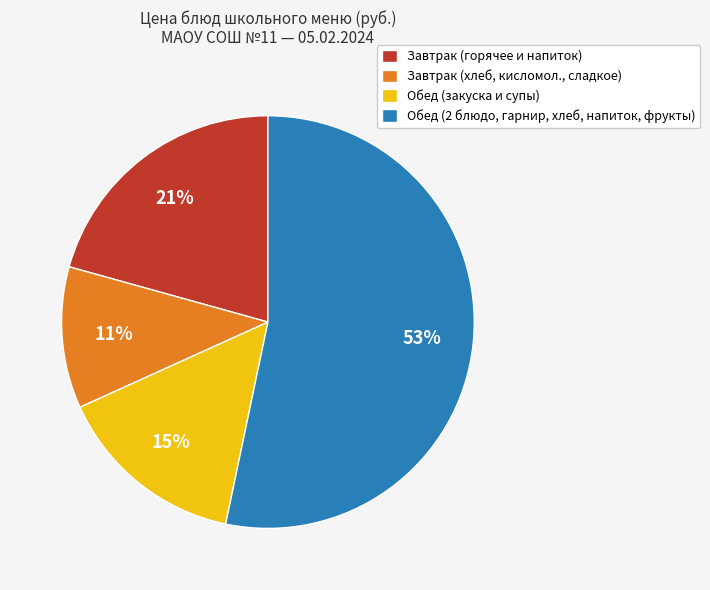

To the nearest percent, what is the difference between the largest and smallest slice percentages?

42%